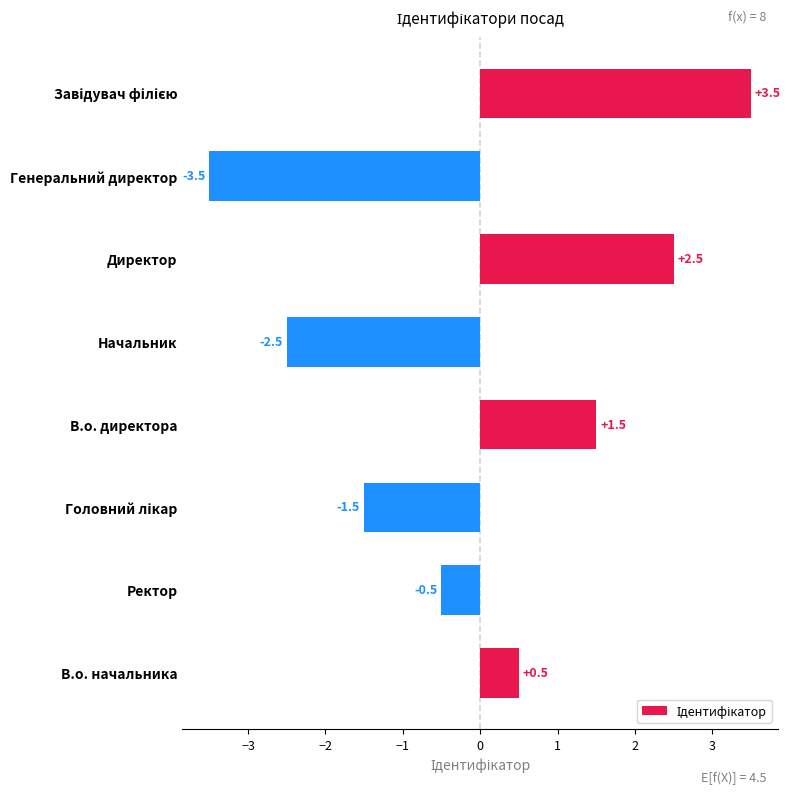

Reading bottom to top, what are all the values shown in this chart?

0.5	-0.5	-1.5	1.5	-2.5	2.5	-3.5	3.5